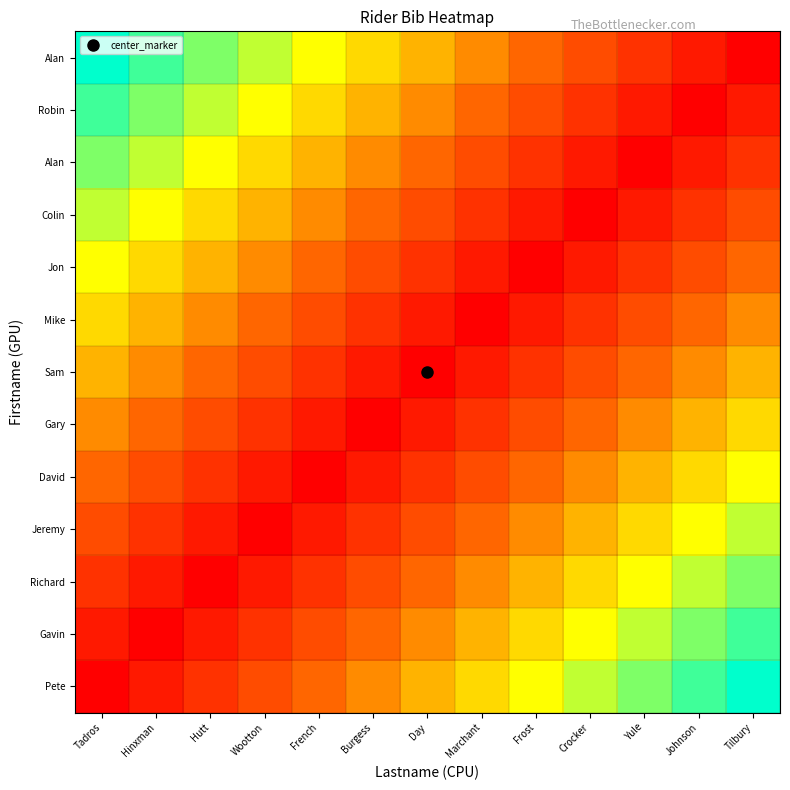

Which has a higher value, Hutt or Johnson?

Johnson